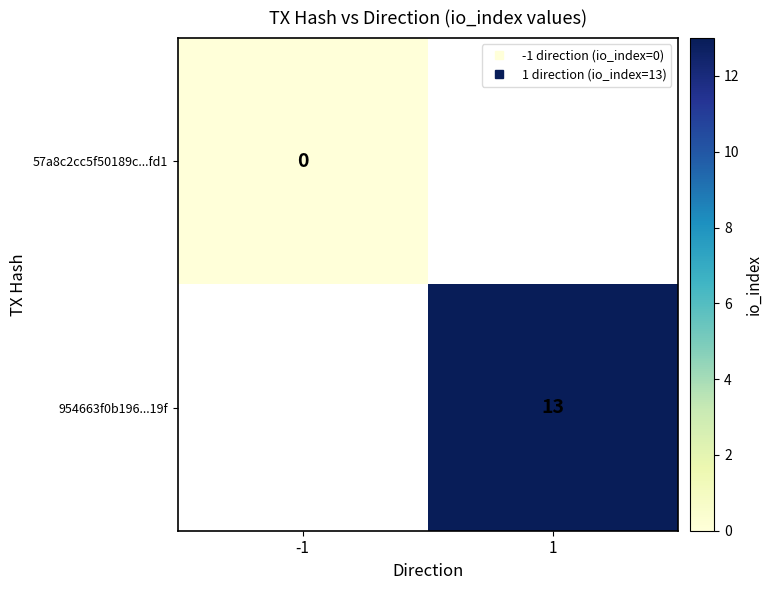

The 954663f0b196...19f series shows 13.0 at 1. True or false?

True